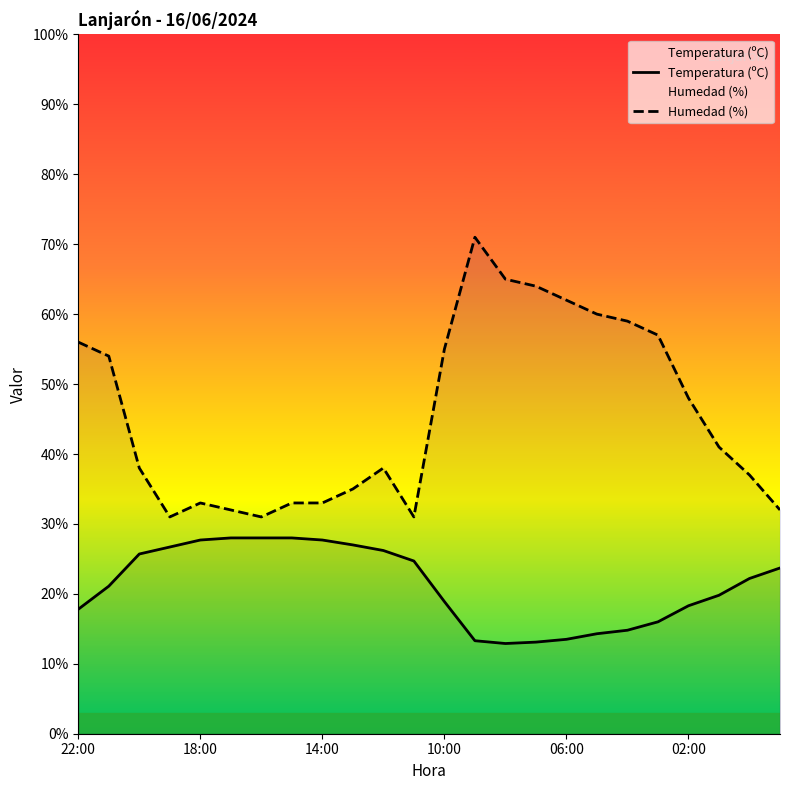

True or false: Temperatura (ºC) has more than 2 interior local peaks.

False